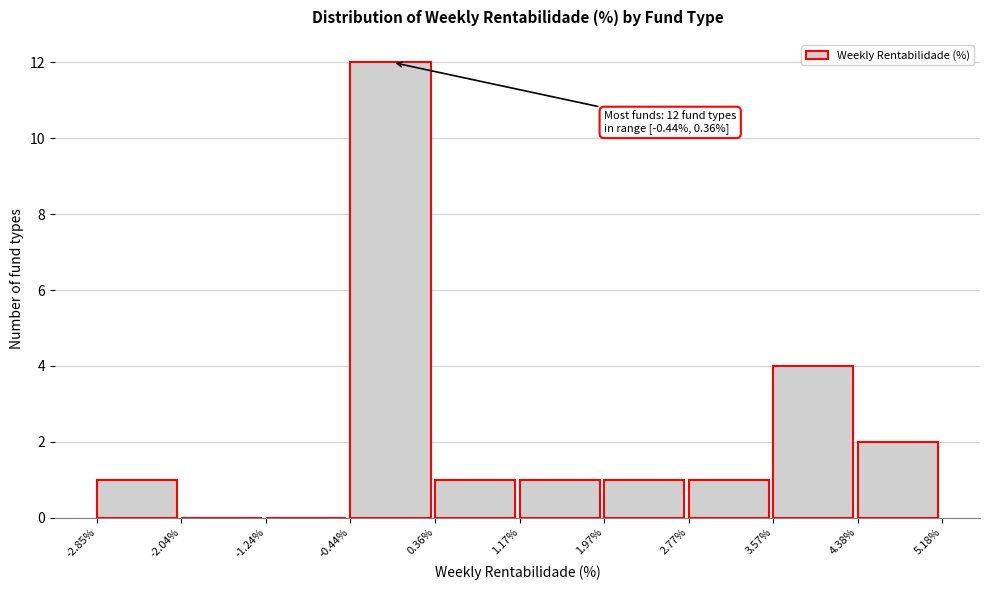

Which range on the x-axis has the tallest bar?

-0.44% to 0.36%